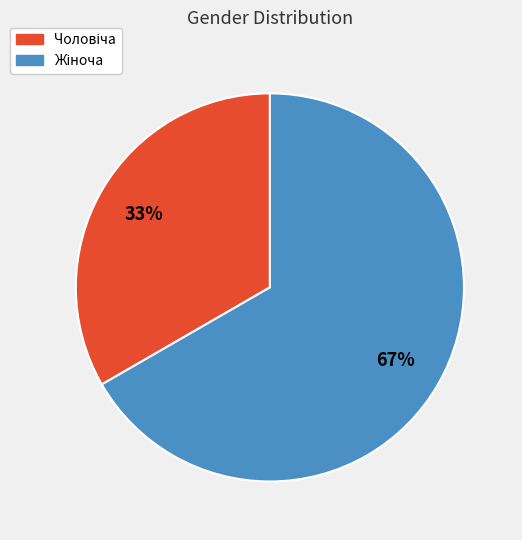

Is there a majority slice in this chart?

Yes